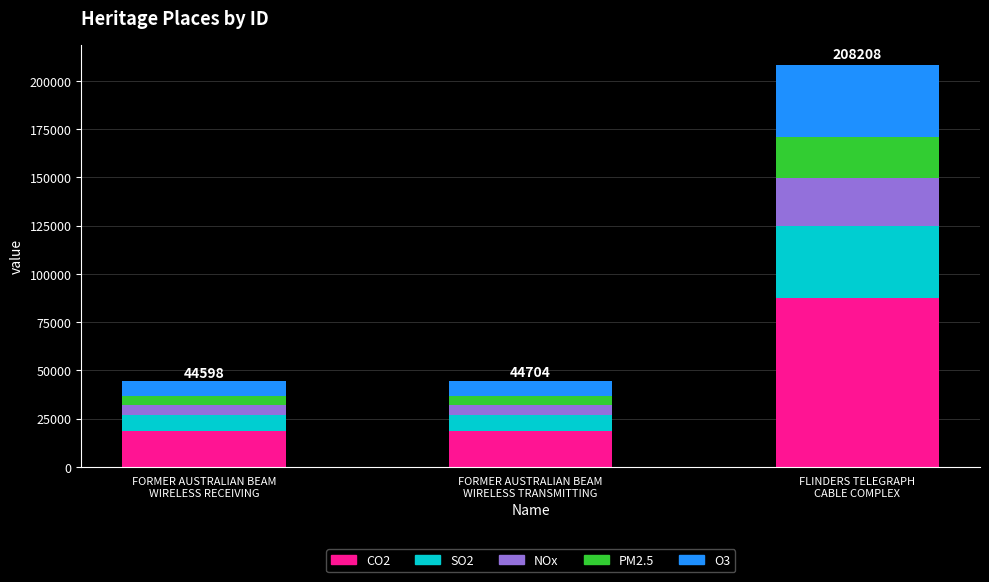

What is the highest value of the CO2 series?

87447